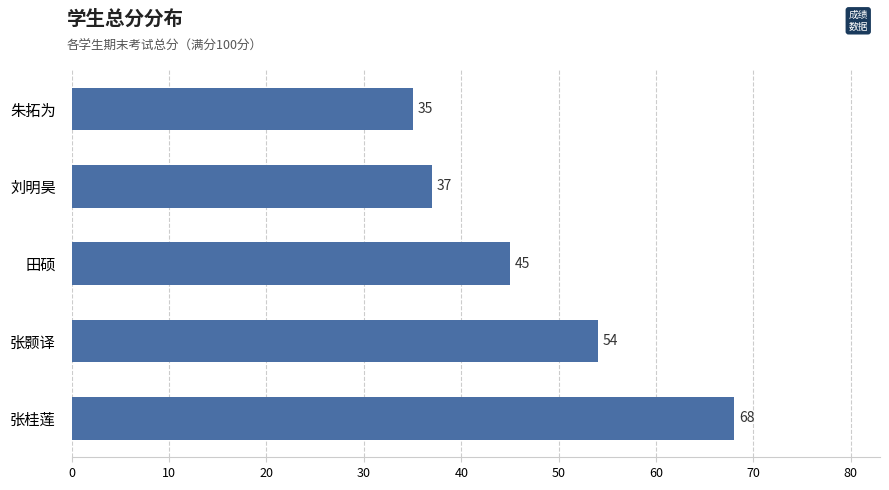

Read the value at 张桂莲.

68